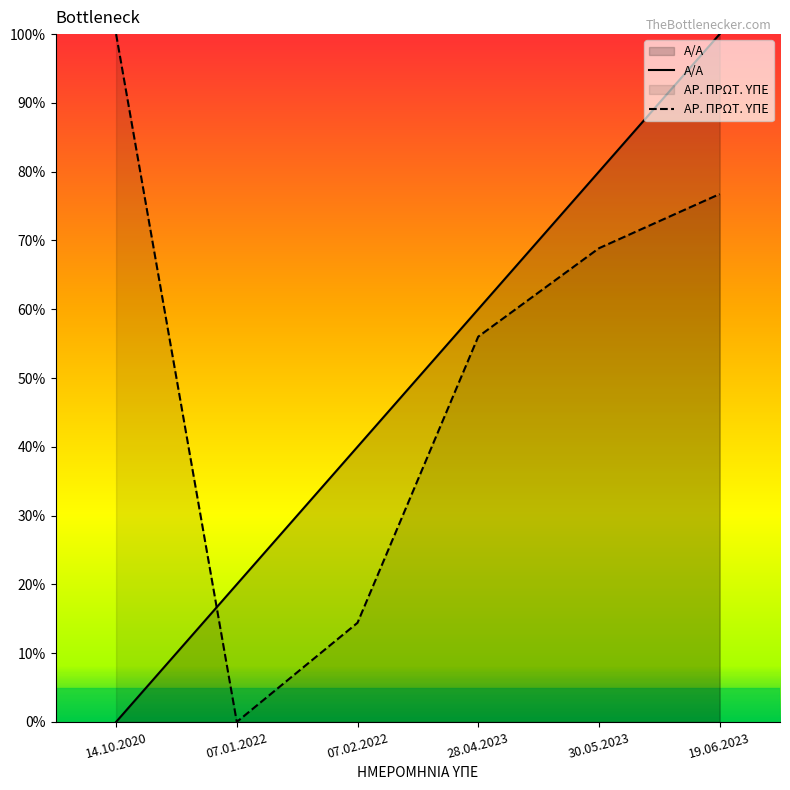

Is the value of ΑΡ. ΠΡΩΤ. ΥΠΕ at 14.10.2020 greater than the value of Α/Α at 07.01.2022?

Yes